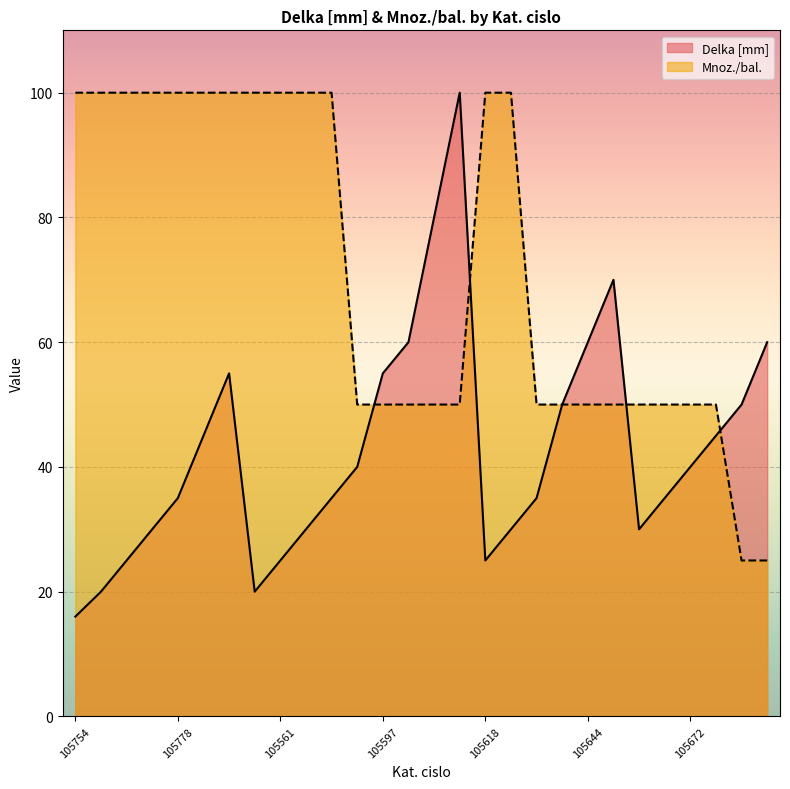

What is the label of the 11th point from the left?

105577